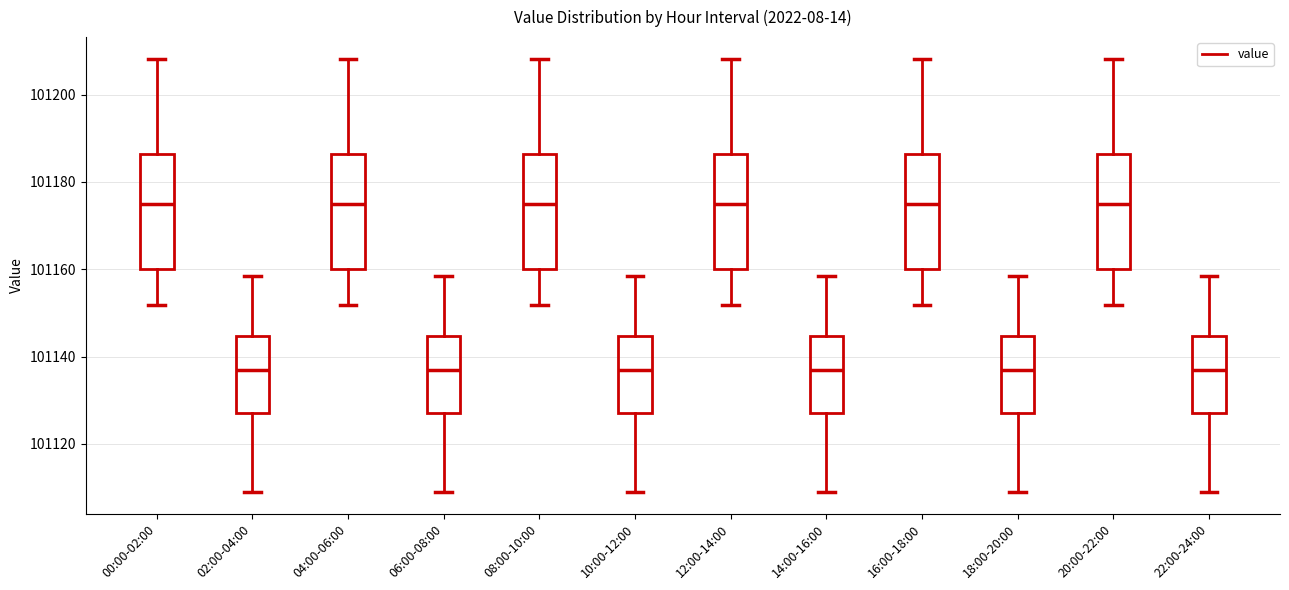

Reading left to right, read every box against the y-axis: the position of its median line, the range the box covers, and the ends of its whiskers. The values are not printed on the chart, so give them approximately, as read against the axis.

00:00-02:00: median 101174, box 101160 to 101186, whiskers 101152 to 101208
02:00-04:00: median 101136, box 101128 to 101144, whiskers 101110 to 101158
04:00-06:00: median 101174, box 101160 to 101186, whiskers 101152 to 101208
06:00-08:00: median 101136, box 101128 to 101144, whiskers 101110 to 101158
08:00-10:00: median 101174, box 101160 to 101186, whiskers 101152 to 101208
10:00-12:00: median 101136, box 101128 to 101144, whiskers 101110 to 101158
12:00-14:00: median 101174, box 101160 to 101186, whiskers 101152 to 101208
14:00-16:00: median 101136, box 101128 to 101144, whiskers 101110 to 101158
16:00-18:00: median 101174, box 101160 to 101186, whiskers 101152 to 101208
18:00-20:00: median 101136, box 101128 to 101144, whiskers 101110 to 101158
20:00-22:00: median 101174, box 101160 to 101186, whiskers 101152 to 101208
22:00-24:00: median 101136, box 101128 to 101144, whiskers 101110 to 101158